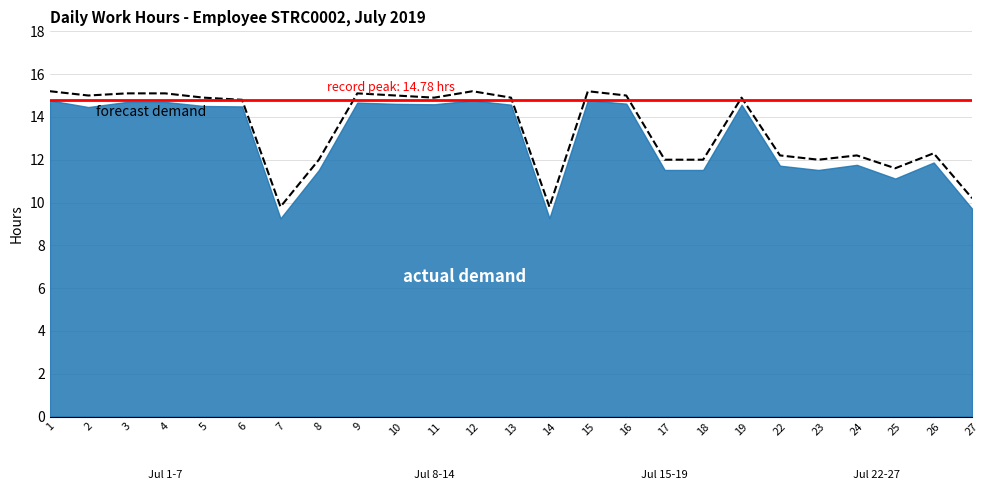

What is the sum of the values at 18 and 4?

27.1